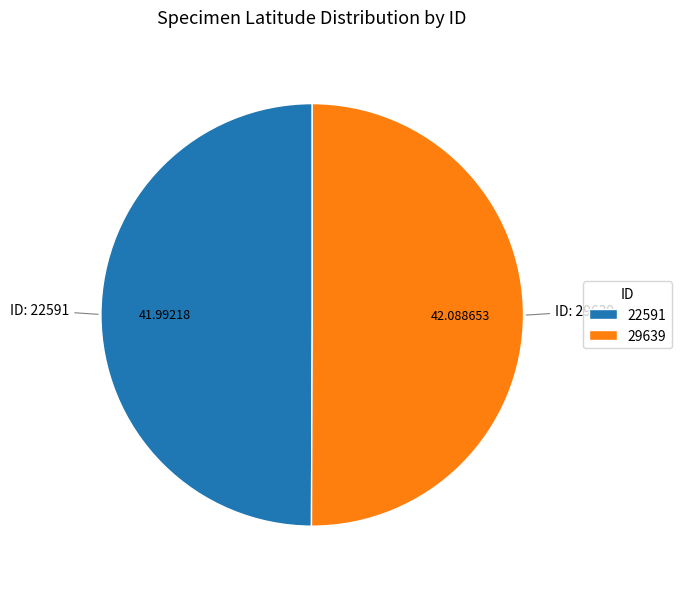

Combined, do 22591 and 29639 account for over 50%?

Yes